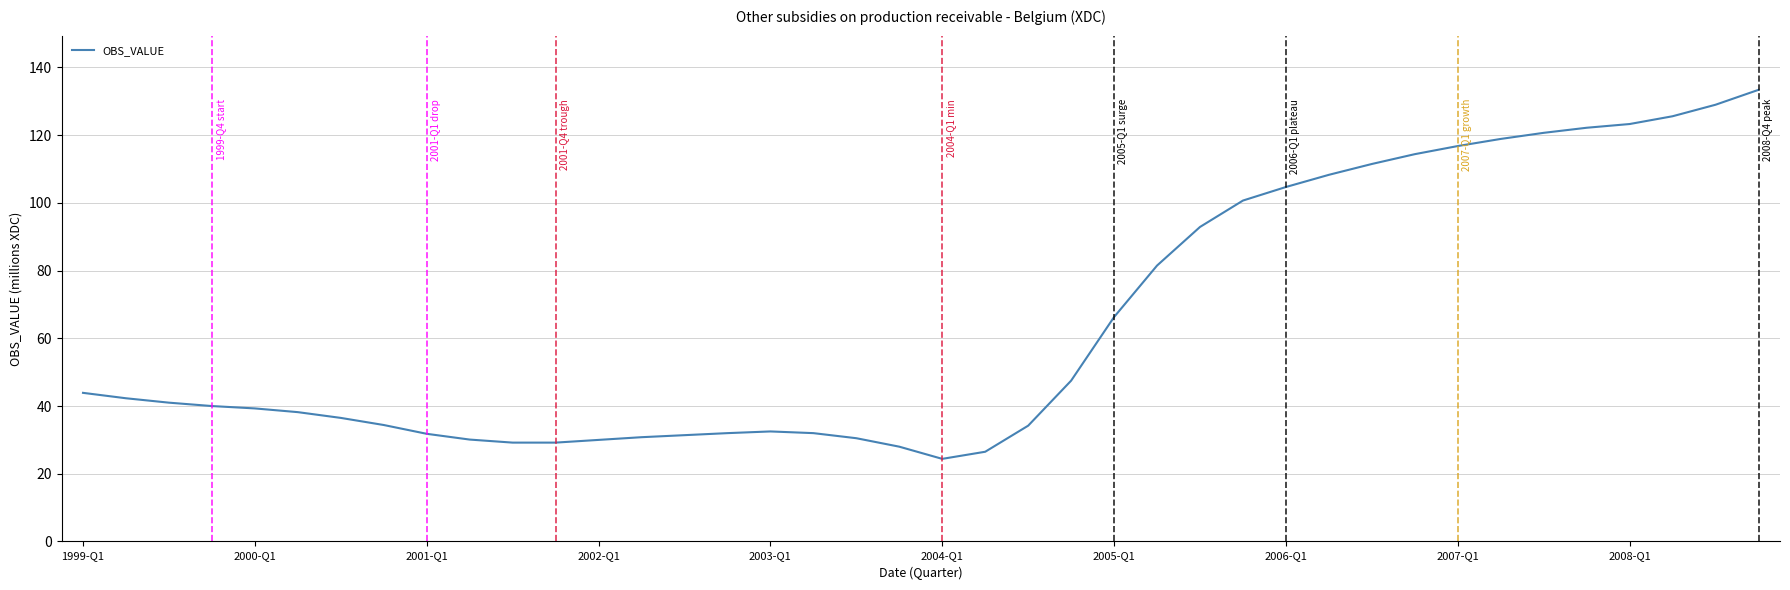

What is the difference between the maximum and minimum values?

109.0